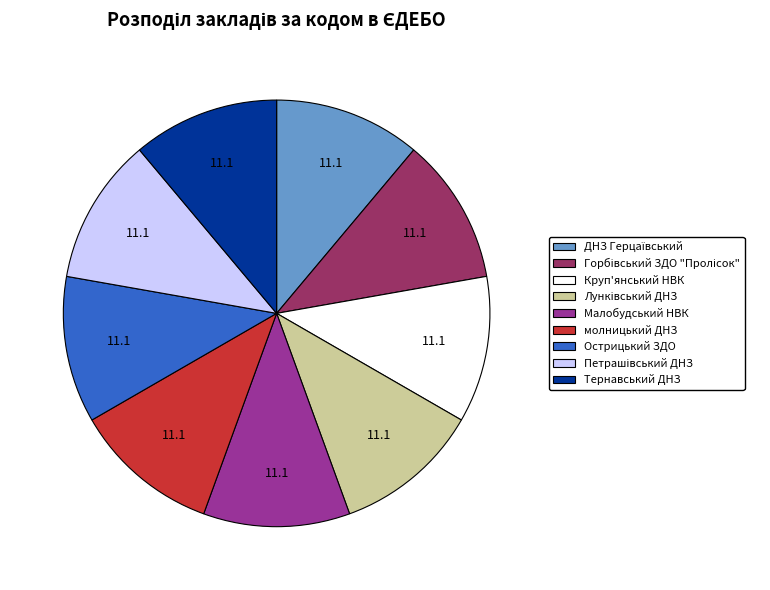

Count the number of slices in the pie.

9